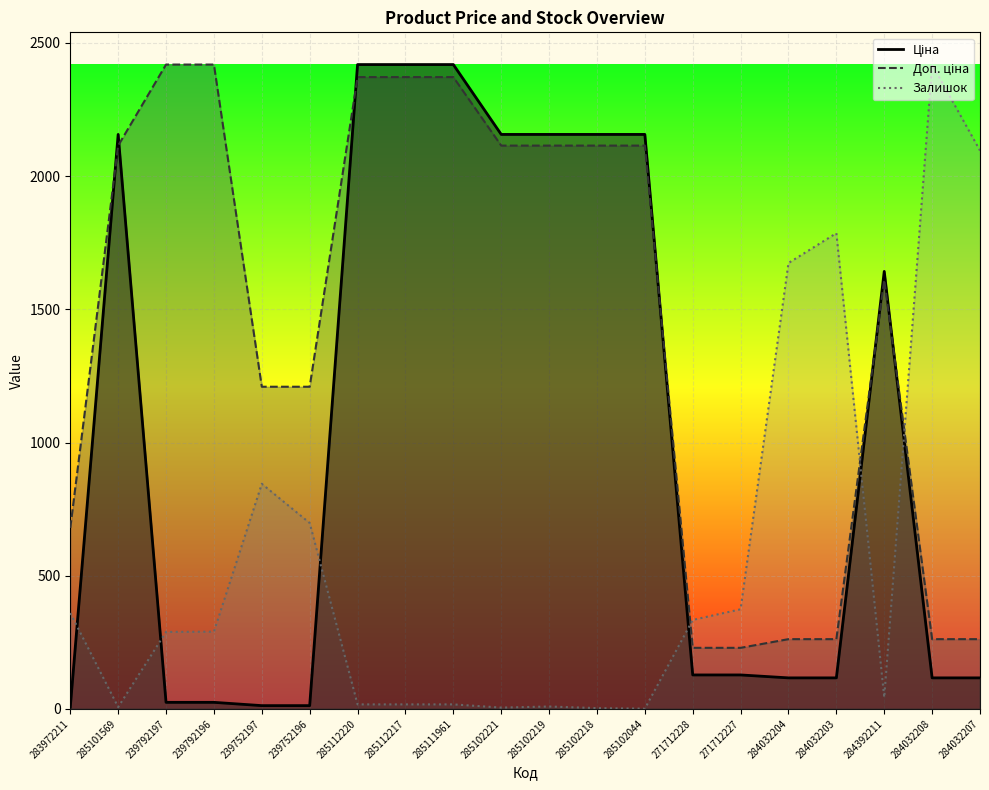

What are all the series names shown in the legend?

Ціна, Доп. ціна, Залишок